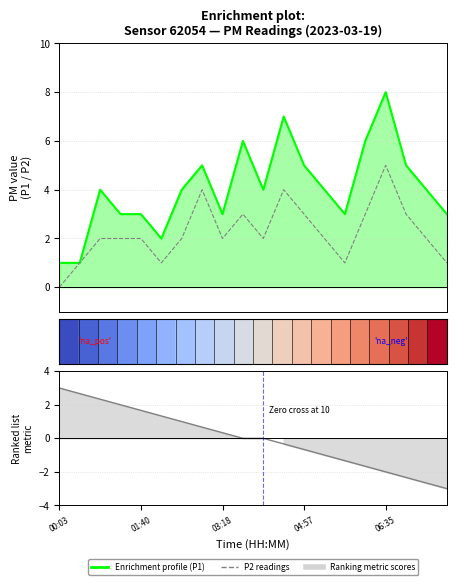

What is the difference between the P1 (PM10) values at 18 and 14?

1.0